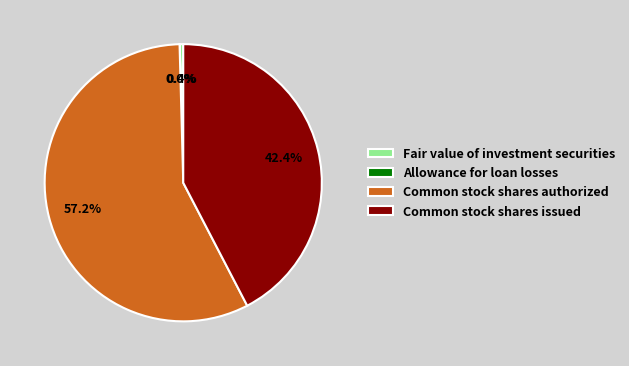

Approximately how many times larger is the value at Common stock shares issued compared to Fair value of investment securities?

104.9